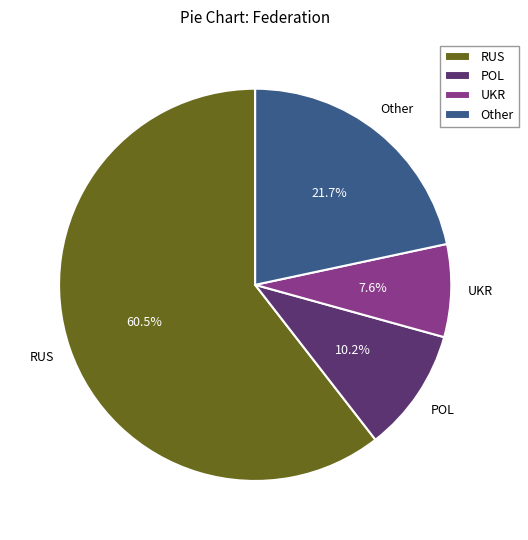

How many slices are in this pie chart?

4